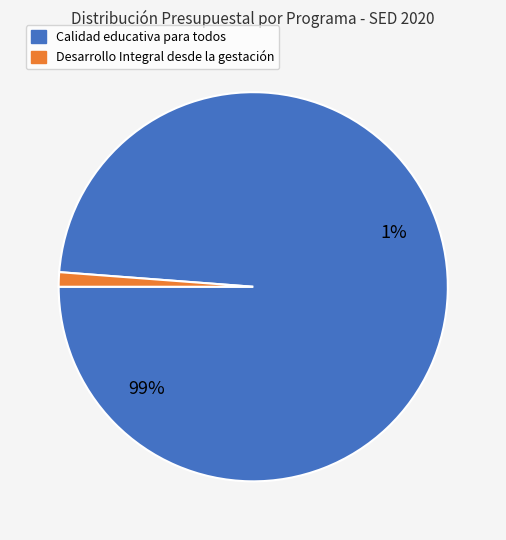

True or false: Calidad educativa - Plan accounts for 1% of the total.

False